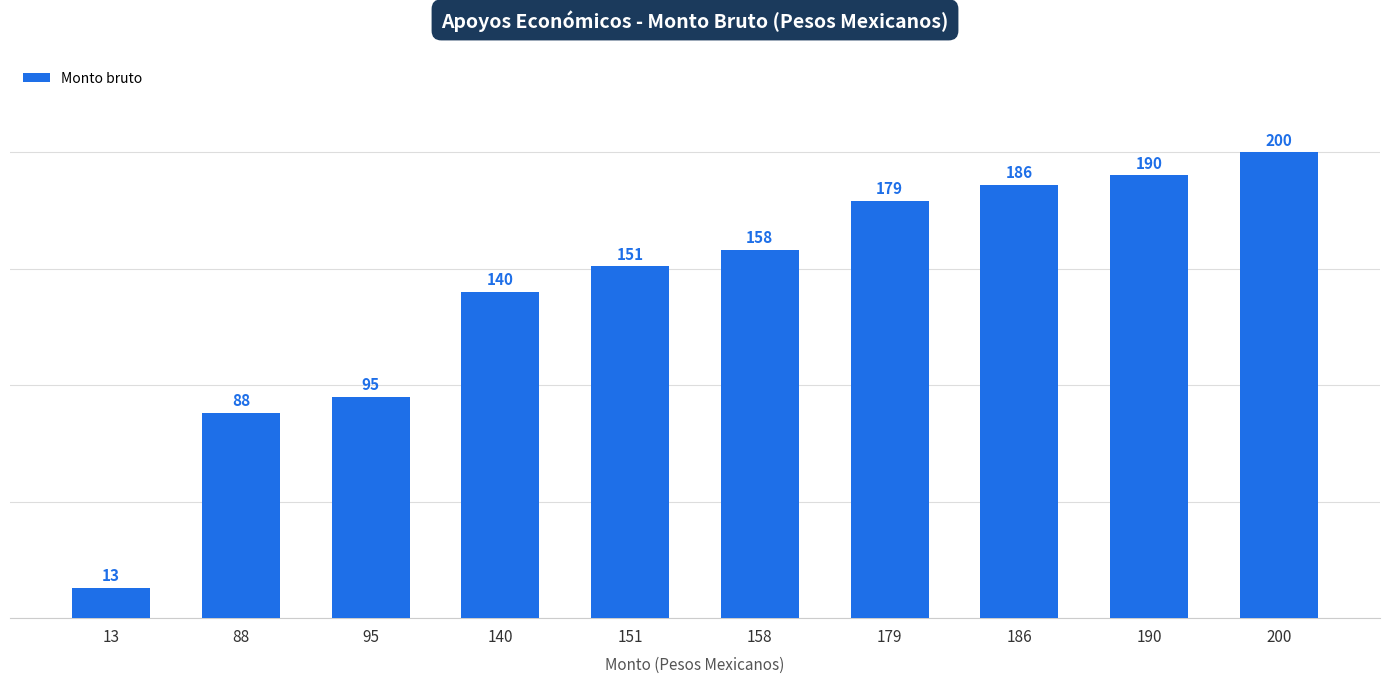

Which has a higher value, 140 or 179?

179